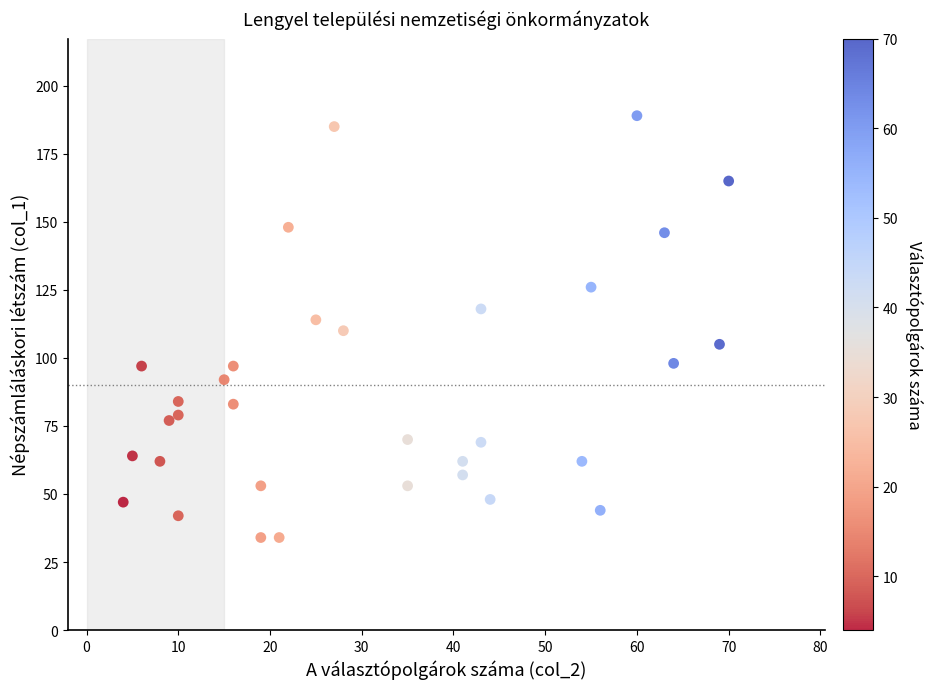

What is the range of X values (max minus min)?

66